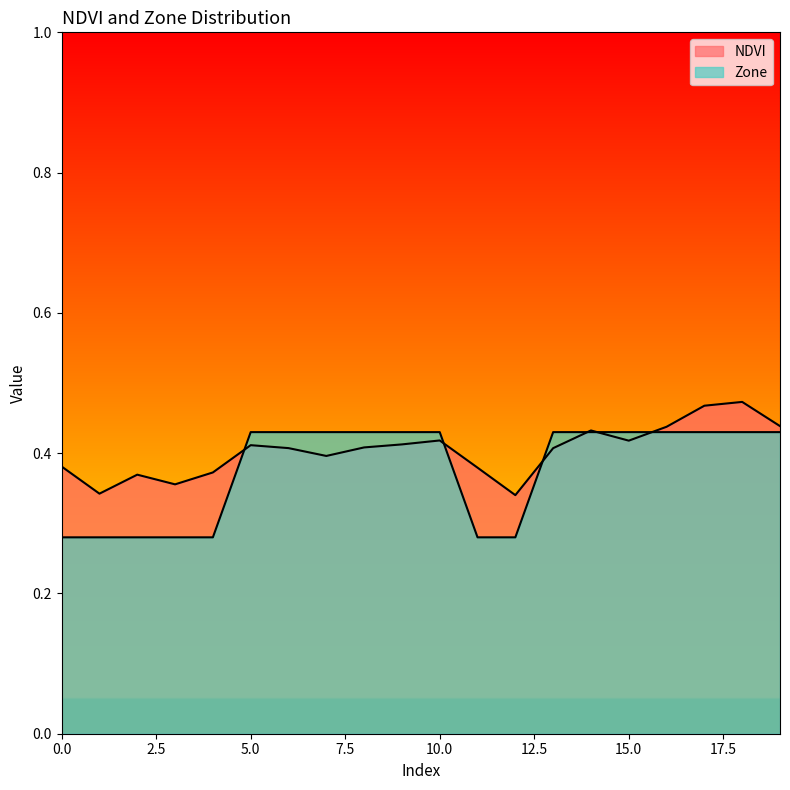

The NDVI series shows 0.3 at 12. True or false?

True